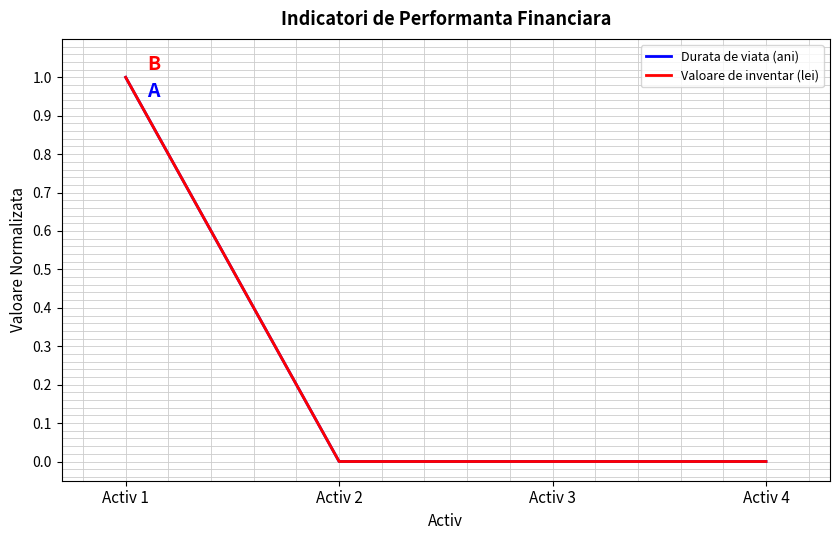

Reading right to left, extract all data points from this chart.

Durata de viata (ani): 0	0	0	1
Valoare de inventar (lei): 0	0	0	1